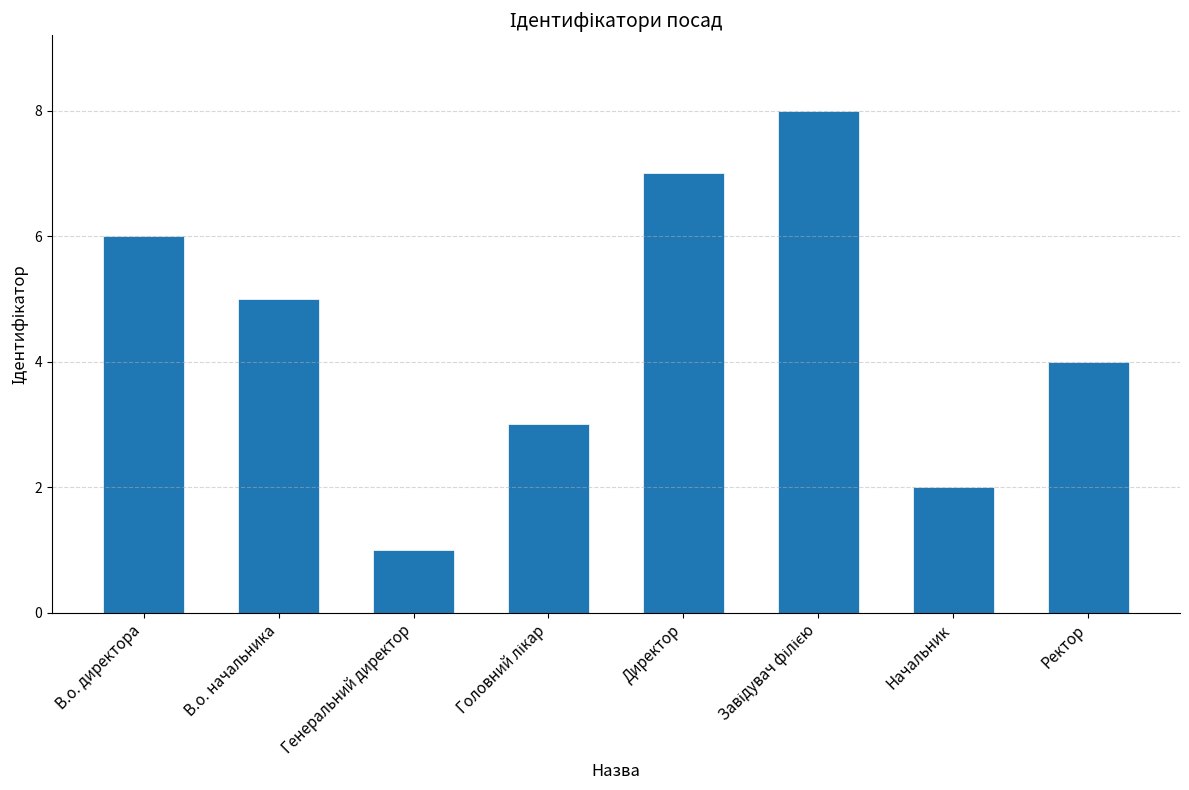

How many categories are shown in the chart?

8